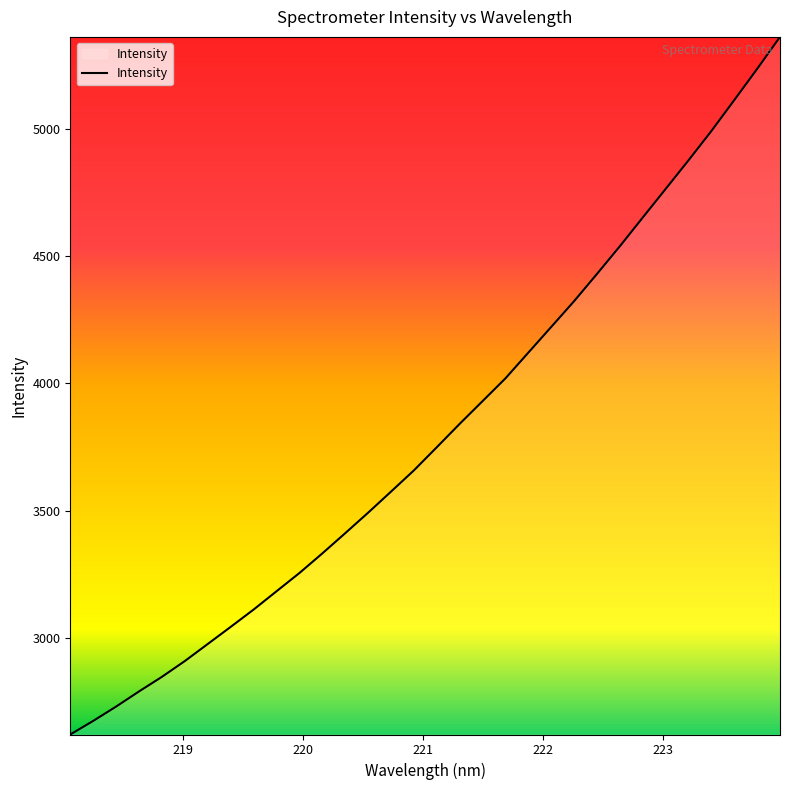

Count the number of categories in the chart.

32